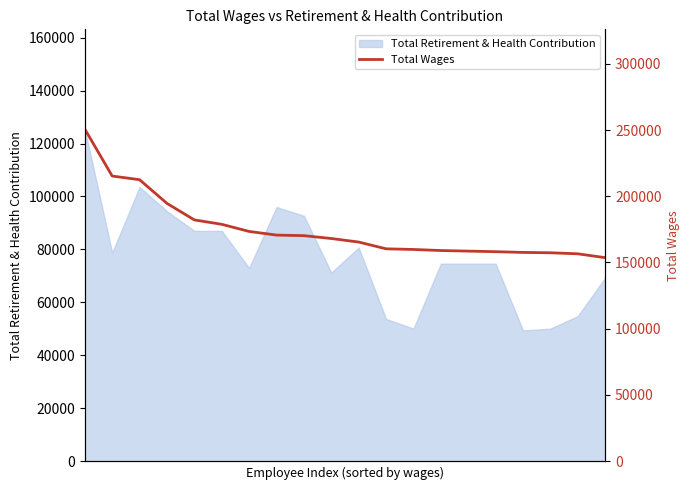

Which label corresponds to the smallest value in the chart?

19